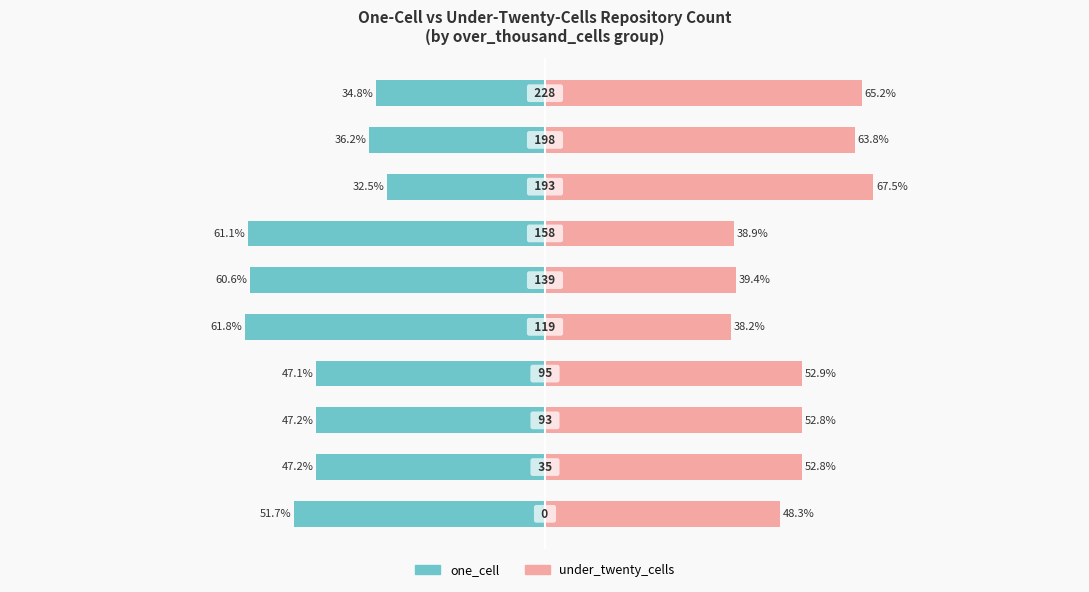

Count the number of categories in the chart.

10